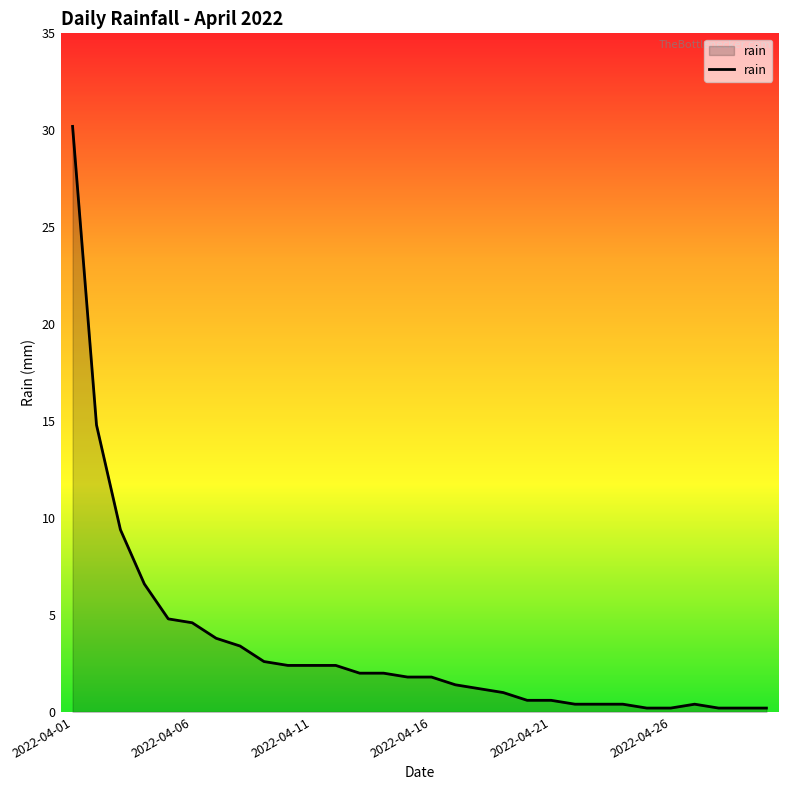

What is the difference between the maximum and minimum values?

30.0